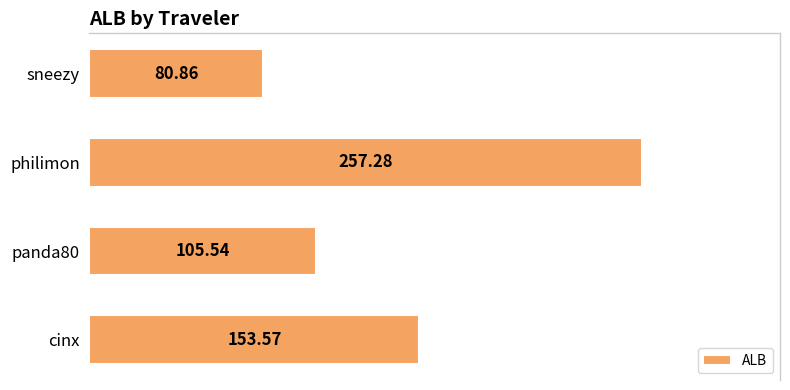

Which category has the highest value across all series?

philimon